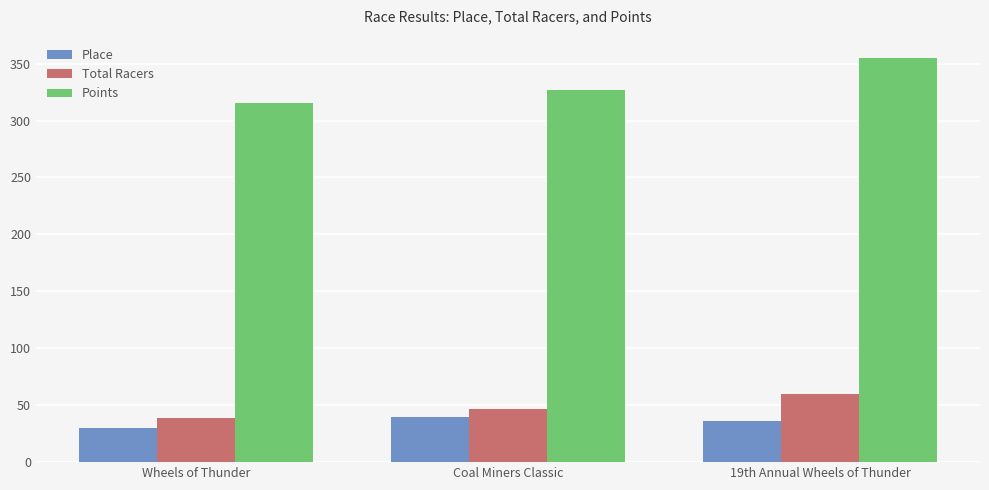

What is the average value of the Total Racers series?

48.7